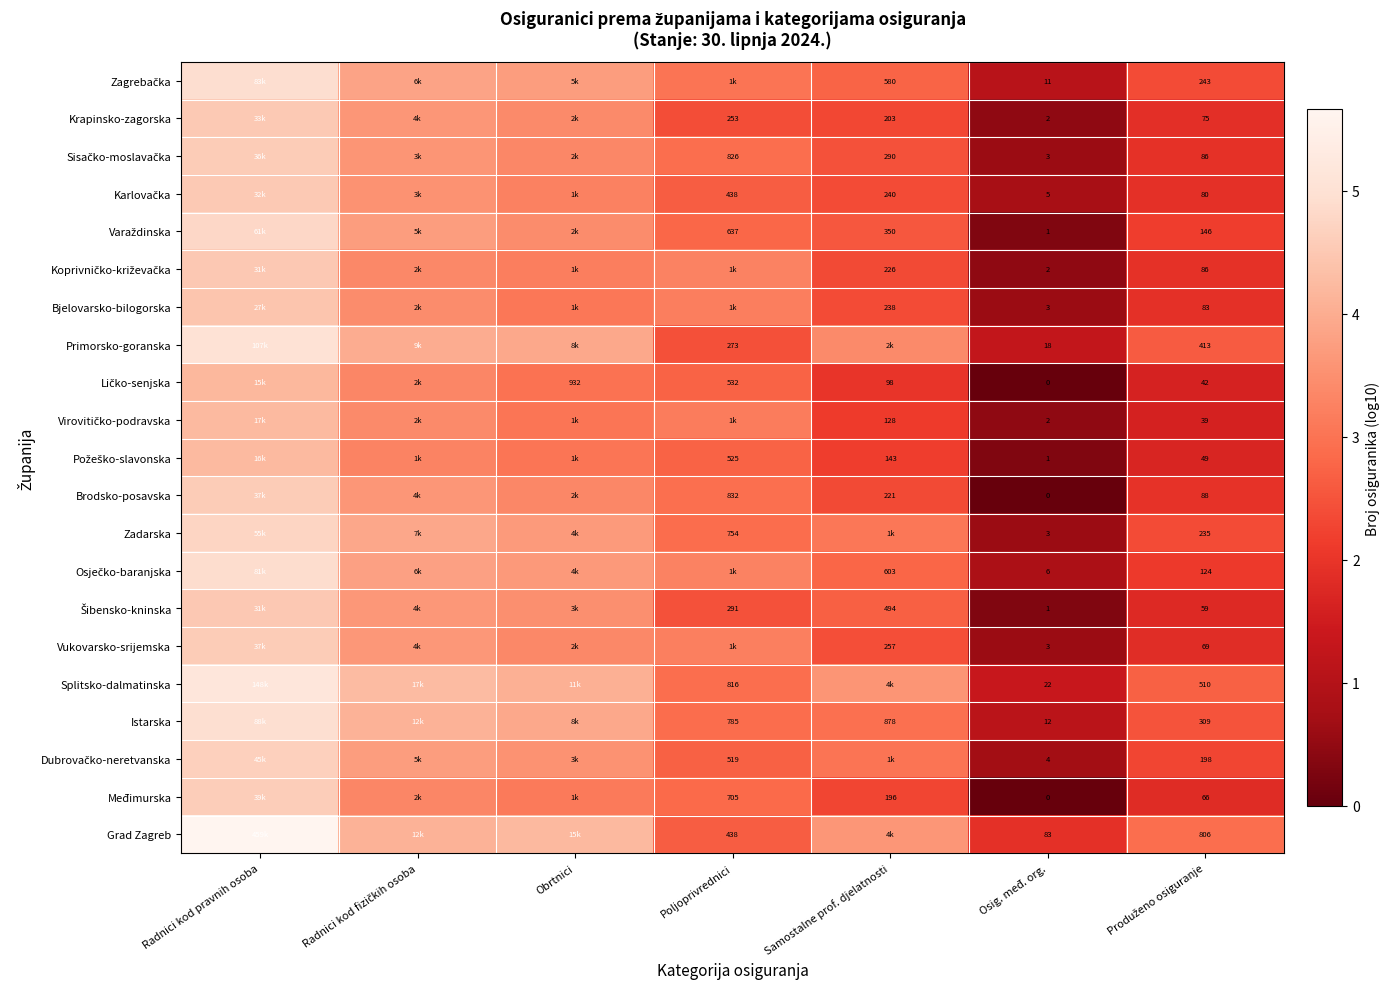

Rank the series by their maximum value, from highest to lowest.

Grad Zagreb, Splitsko-dalmatinska, Primorsko-goranska, Istarska, Zagrebačka, Osječko-baranjska, Varaždinska, Zadarska, Dubrovačko-neretvanska, Međimurska, Vukovarsko-srijemska, Brodsko-posavska, Sisačko-moslavačka, Krapinsko-zagorska, Karlovačka, Koprivničko-križevačka, Šibensko-kninska, Bjelovarsko-bilogorska, Virovitičko-podravska, Požeško-slavonska, Ličko-senjska